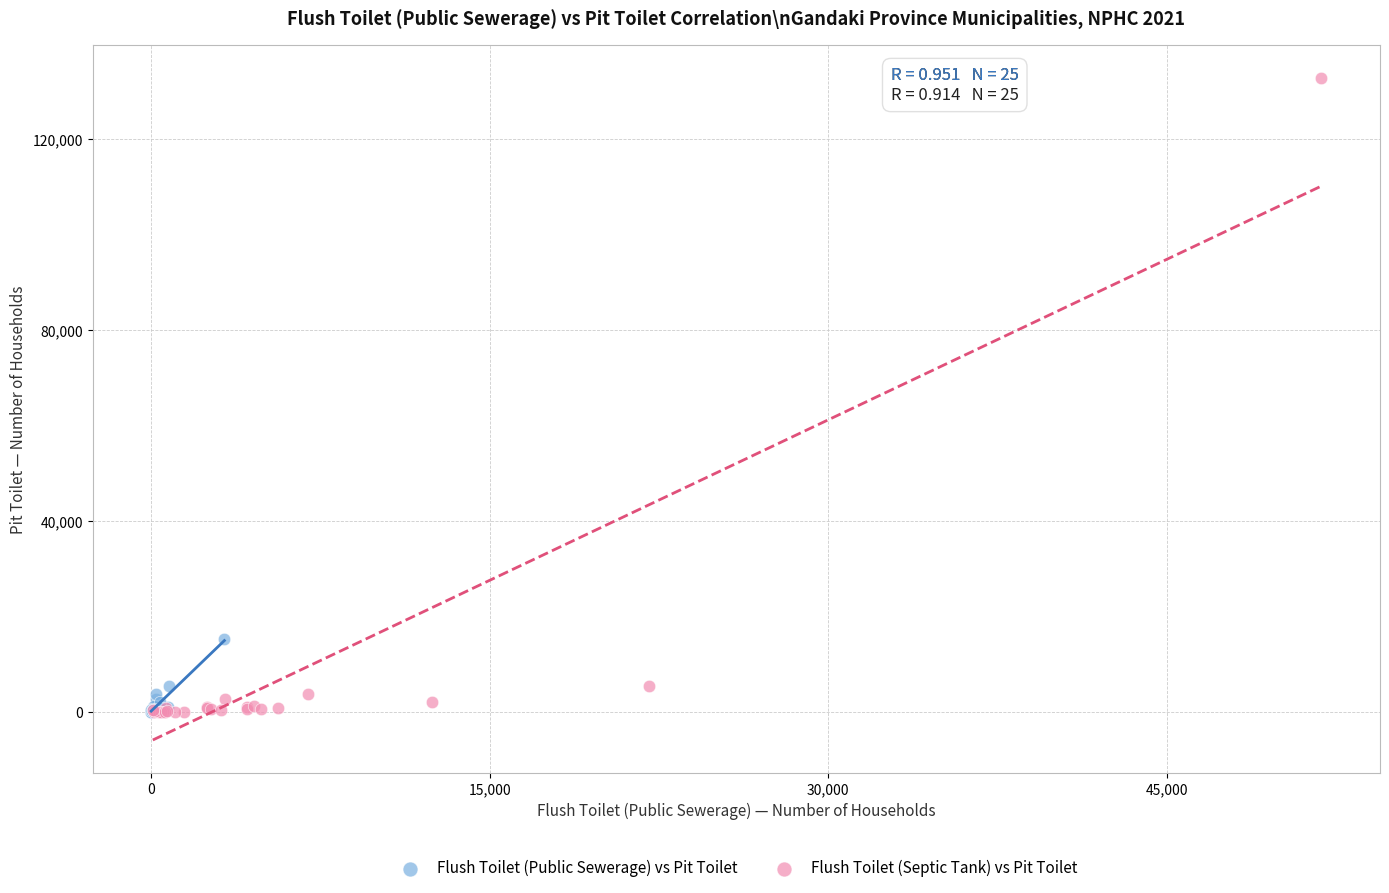

What are all the series names shown in the legend?

Flush Toilet (Public Sewerage) vs Pit Toilet, Flush Toilet (Septic Tank) vs Pit Toilet